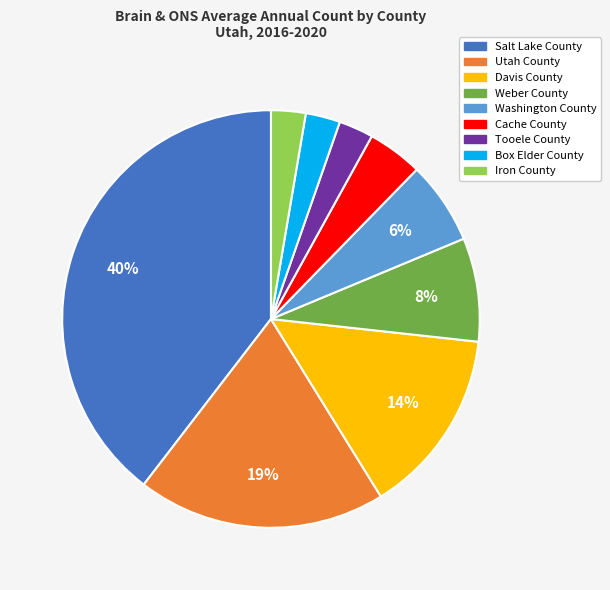

The Weber County slice represents 8% of the pie. True or false?

True